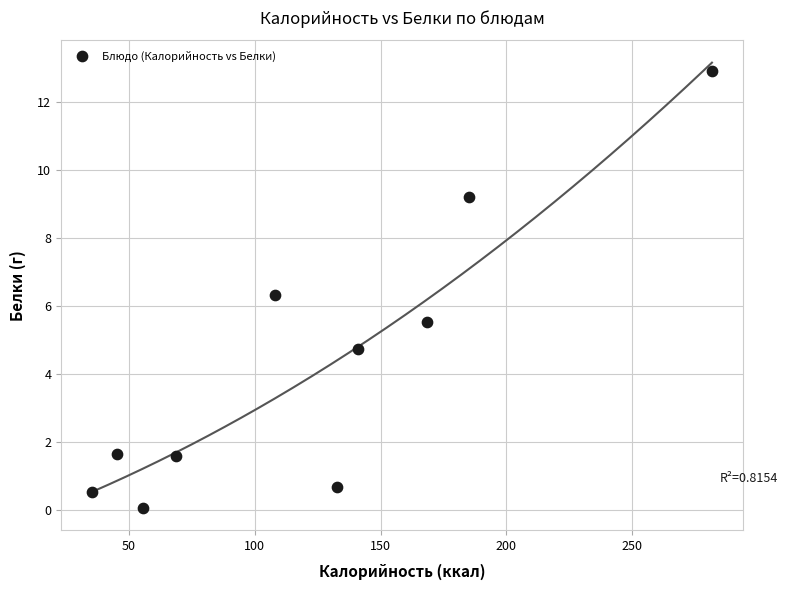

What Y value in the scatter plot is closest to 6?

6.3